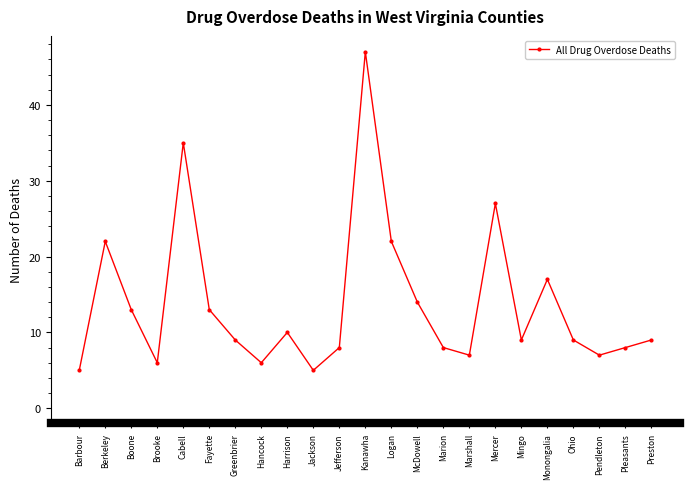

How many points are higher than both their immediate neighbors (excluding endpoints)?

6